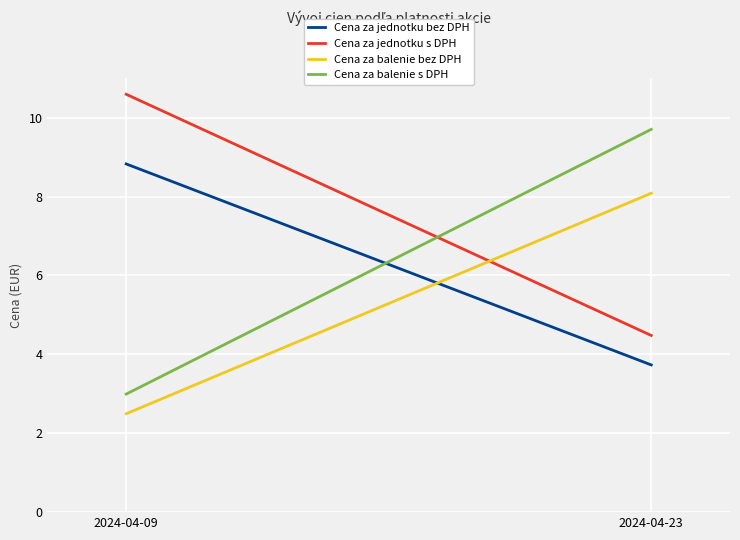

Rank the series at 2024-04-09 from lowest to highest value.

Cena za balenie bez DPH, Cena za balenie s DPH, Cena za jednotku bez DPH, Cena za jednotku s DPH